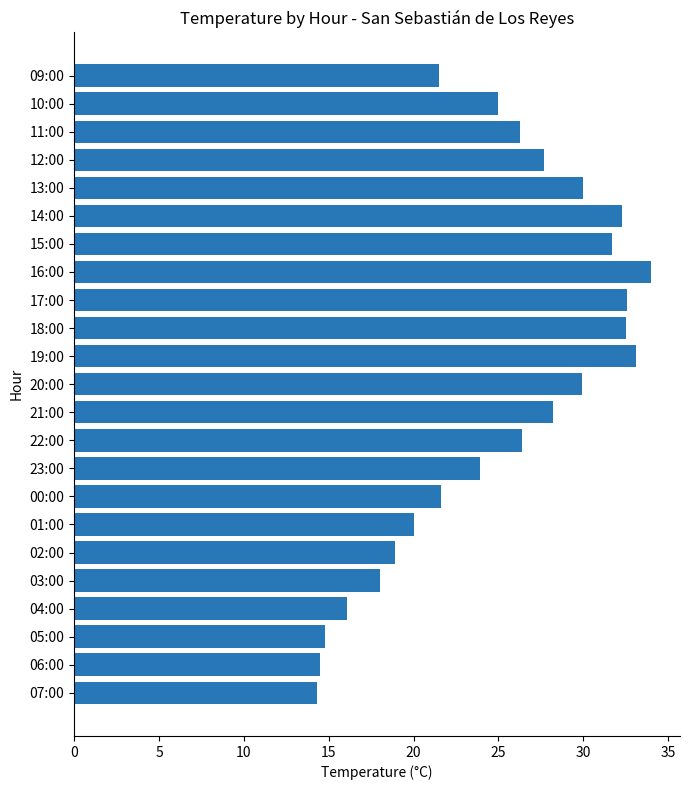

What is the ratio of the value at 09:00 to the value at 10:00?

0.9